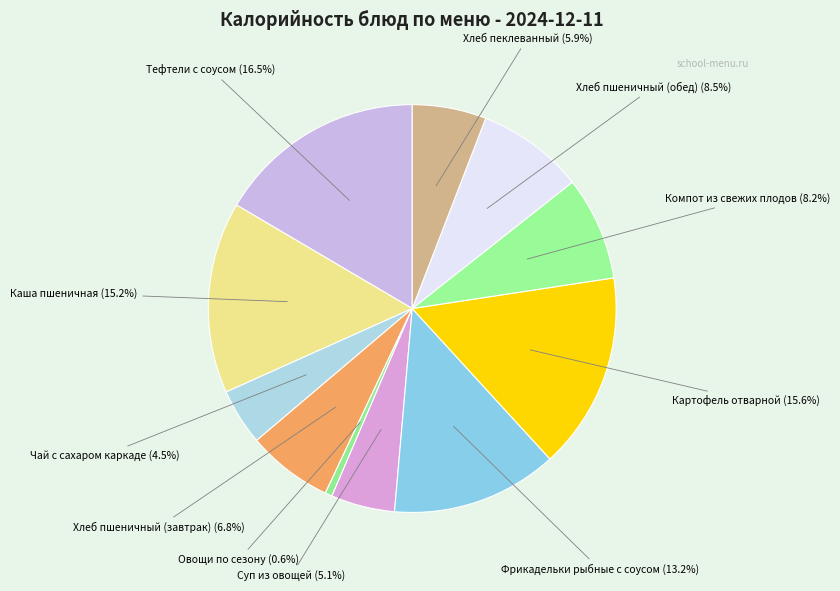

Do Хлеб пшеничный (обед) and Чай с сахаром каркаде together represent more than half of the pie?

No